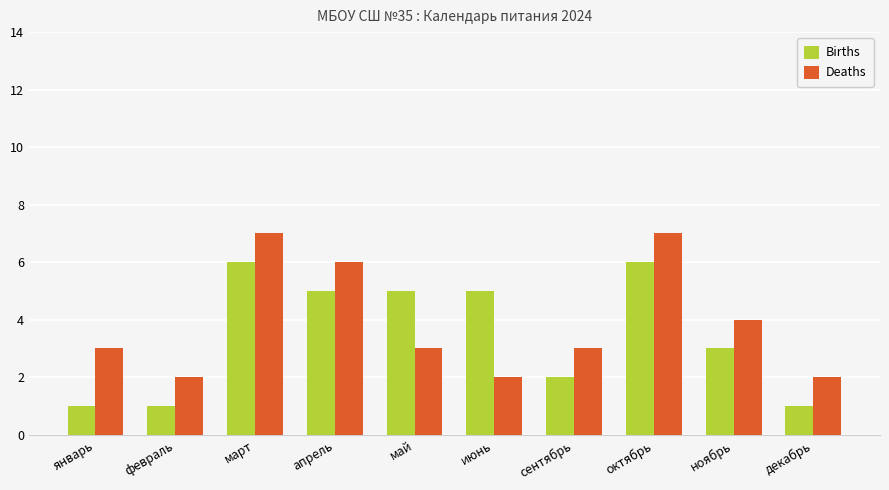

The Births series shows 4 at март. True or false?

False